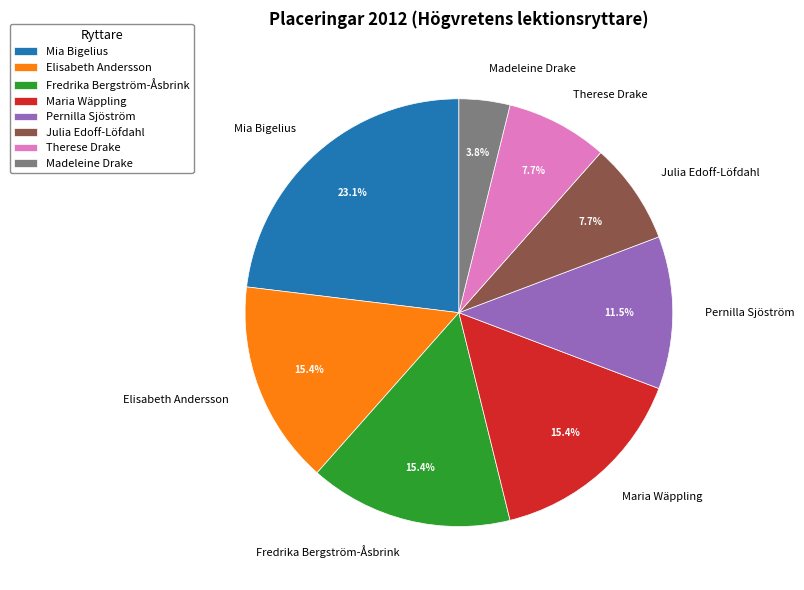

Count the number of slices in the pie.

8